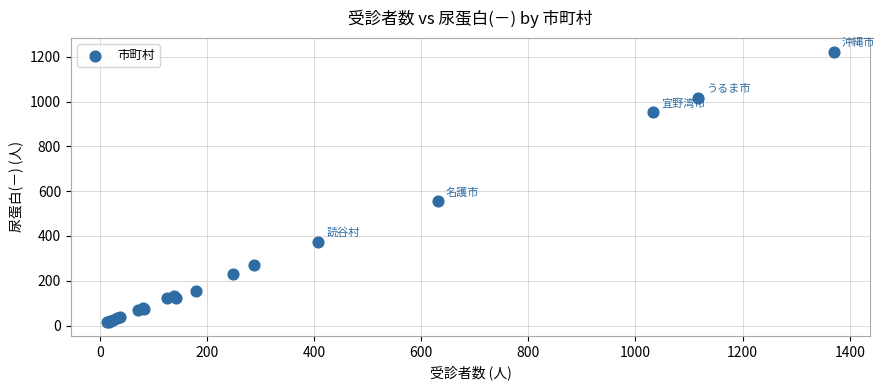

What Y value in the scatter plot is closest to 618?

556